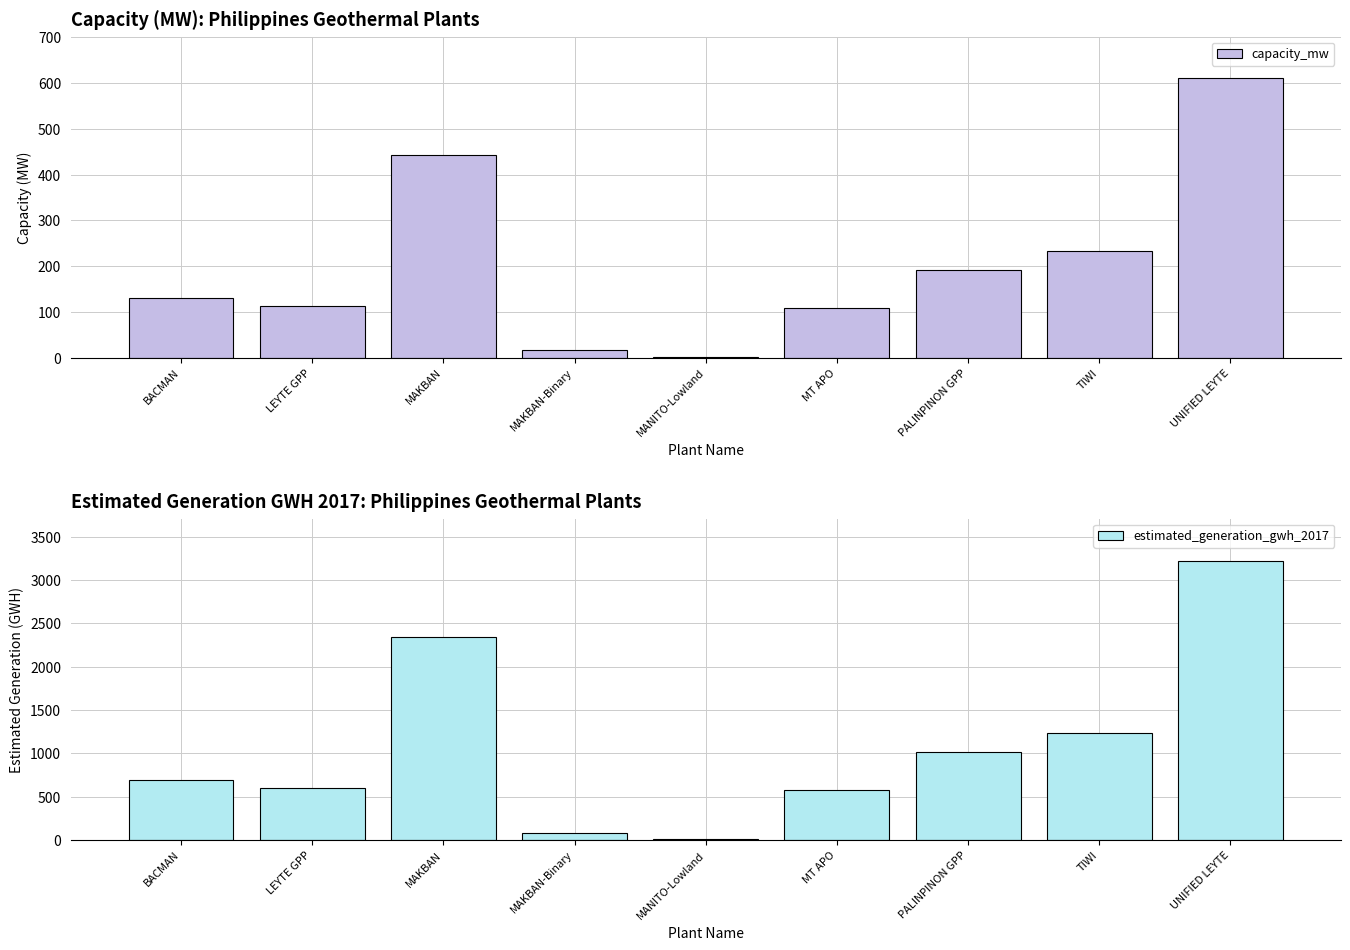

What is the difference between the maximum and minimum values in the estimated_generation_gwh_2017 series?

3216.8